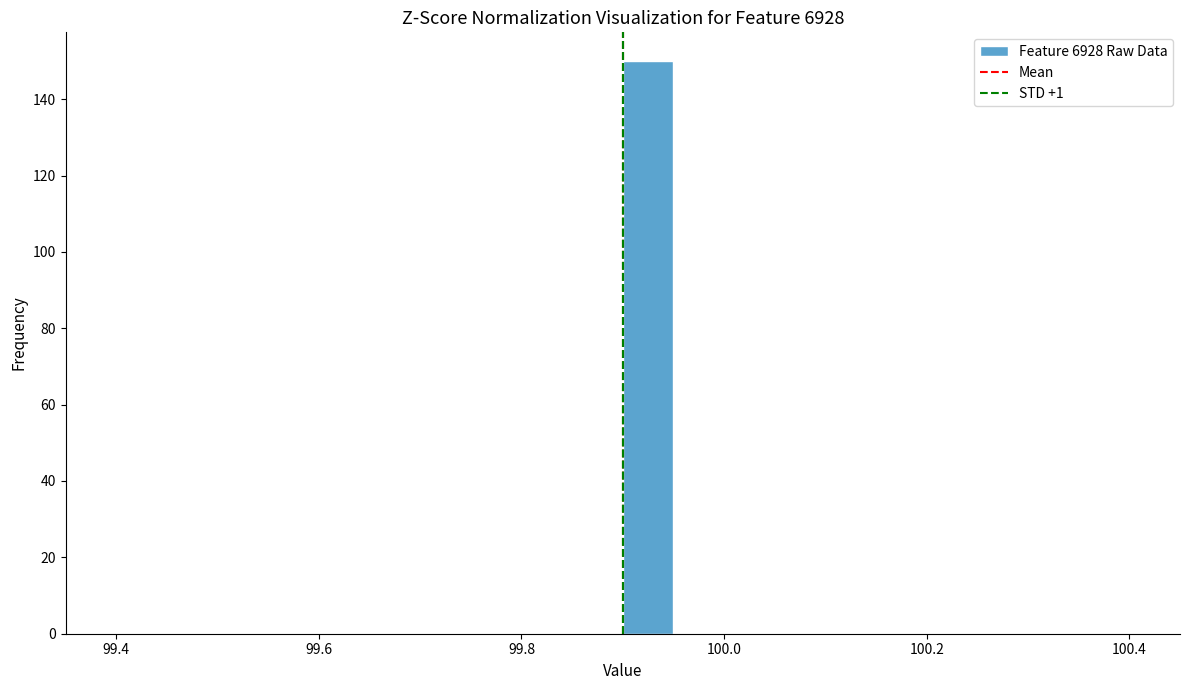

Read against the x-axis, roughly where is the centre of the tallest bar?

99.92